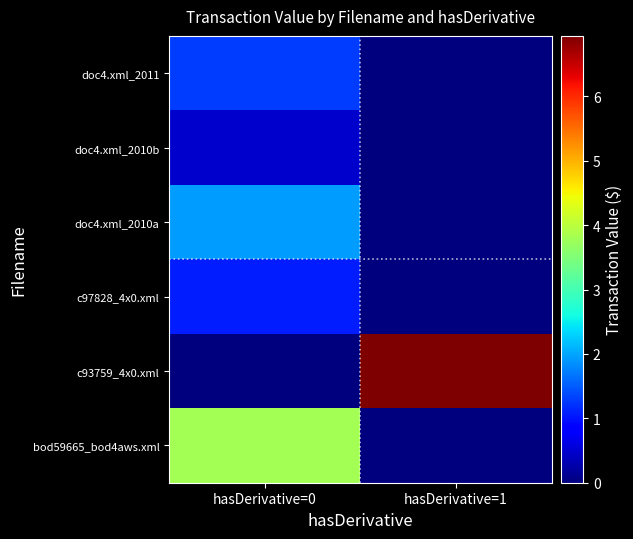

At how many categories does at least one series exceed 5885962?

1